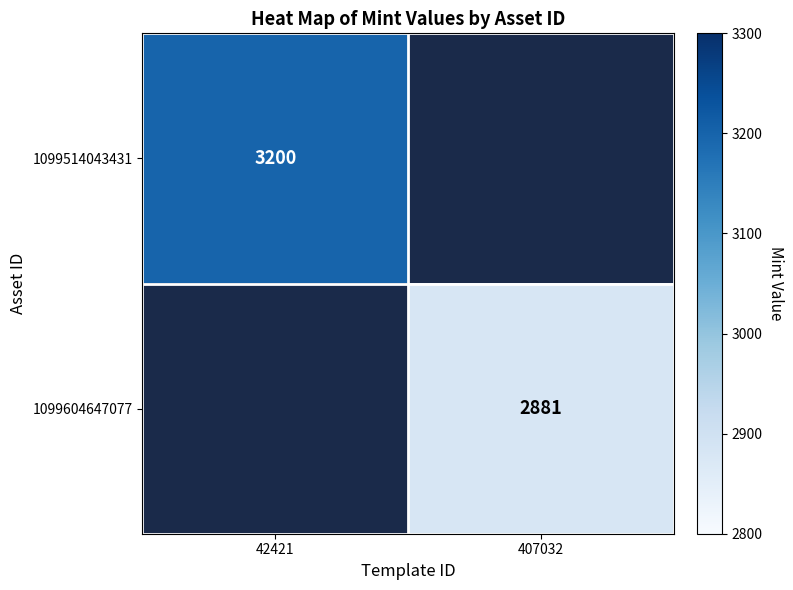

The 1099604647077 series shows 4903 at 407032. True or false?

False